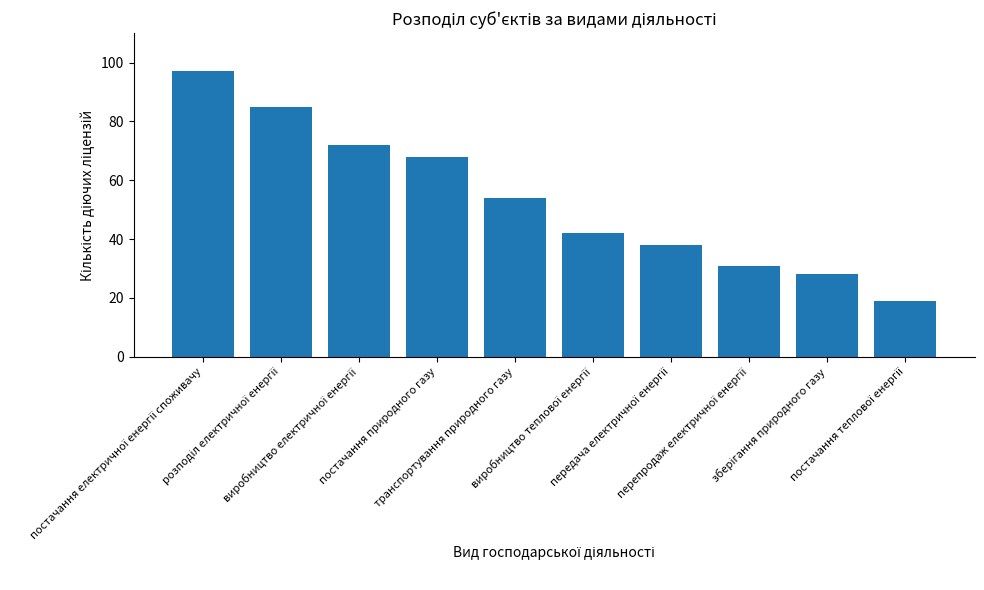

What is the value of the 10th bar from the left?

19